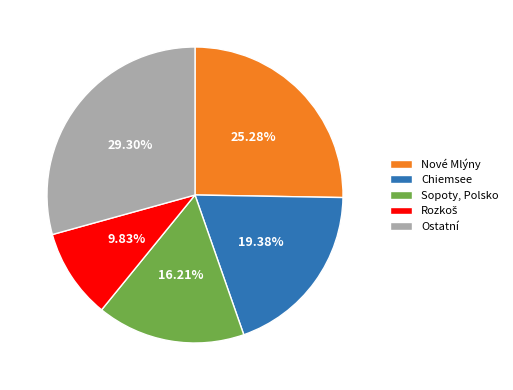

What is the largest slice in the pie chart?

Ostatní